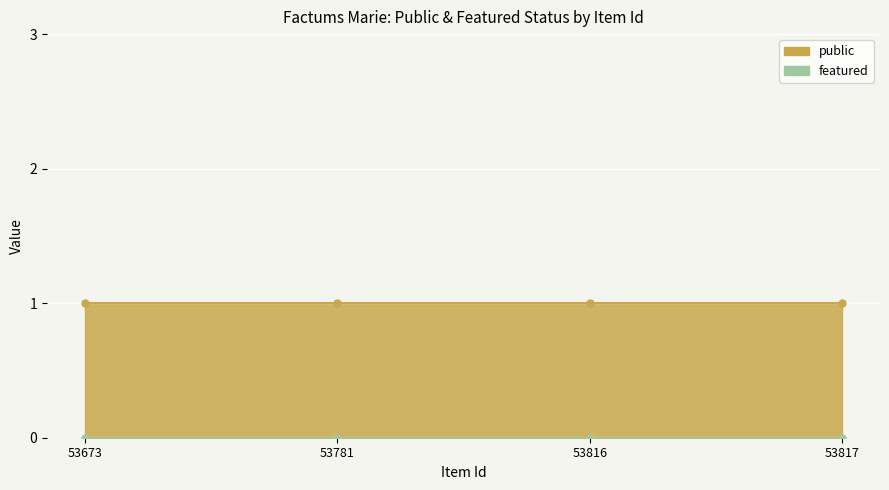

How many lines are shown in the chart?

2